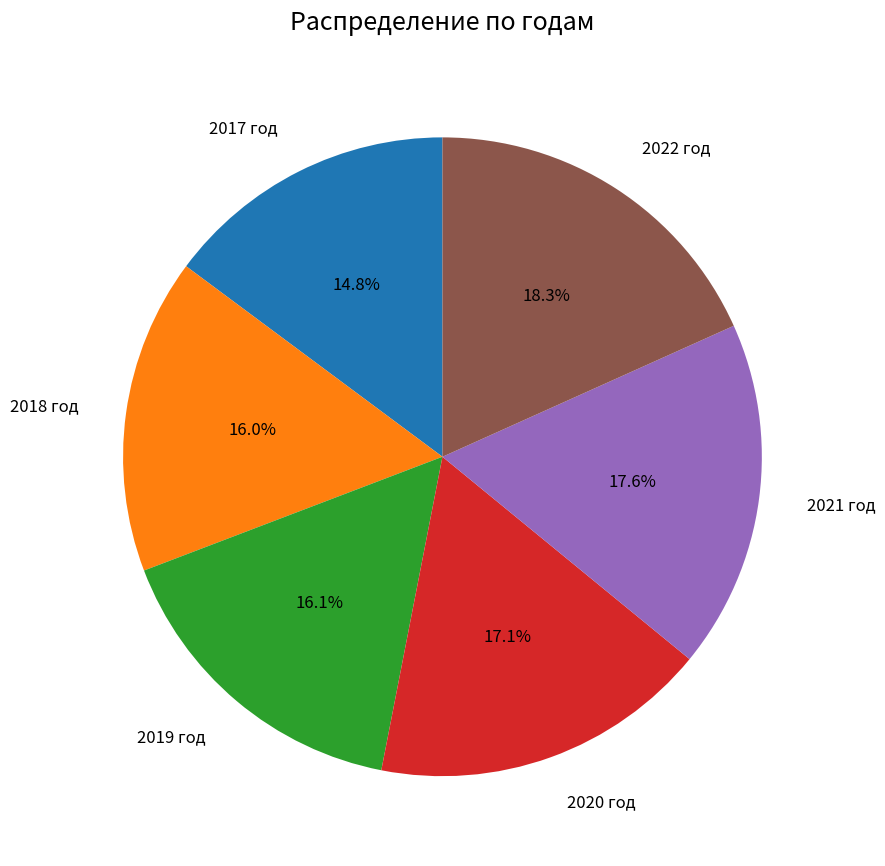

To the nearest percent, what is the combined percentage of 2020 год and 2022 год?

35%